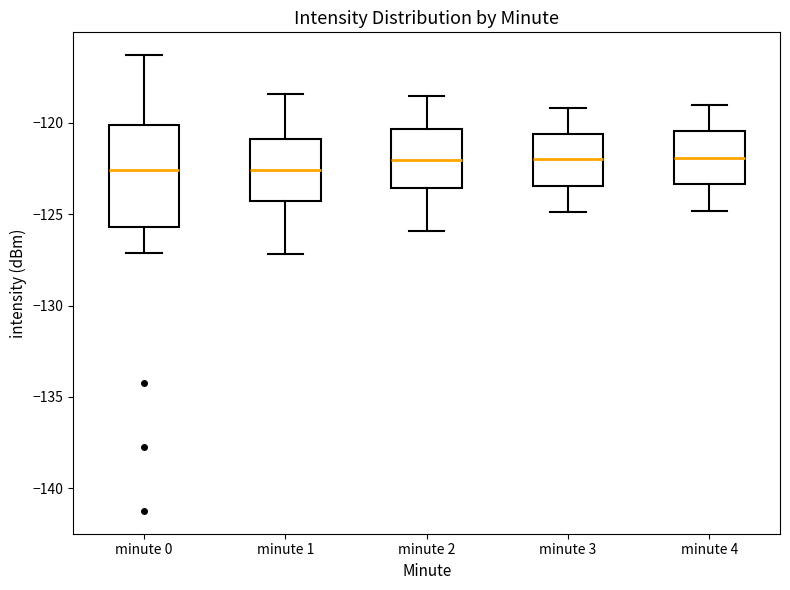

Reading left to right, read every box against the y-axis: the position of its median line, the range the box covers, and the ends of its whiskers. The values are not printed on the chart, so give them approximately, as read against the axis.

minute 0: median -122.5, box -125.5 to -120.0, whiskers -127.0 to -116.5
minute 1: median -122.5, box -124.5 to -121.0, whiskers -127.0 to -118.5
minute 2: median -122.0, box -123.5 to -120.5, whiskers -126.0 to -118.5
minute 3: median -122.0, box -123.5 to -120.5, whiskers -125.0 to -119.0
minute 4: median -122.0, box -123.5 to -120.5, whiskers -125.0 to -119.0